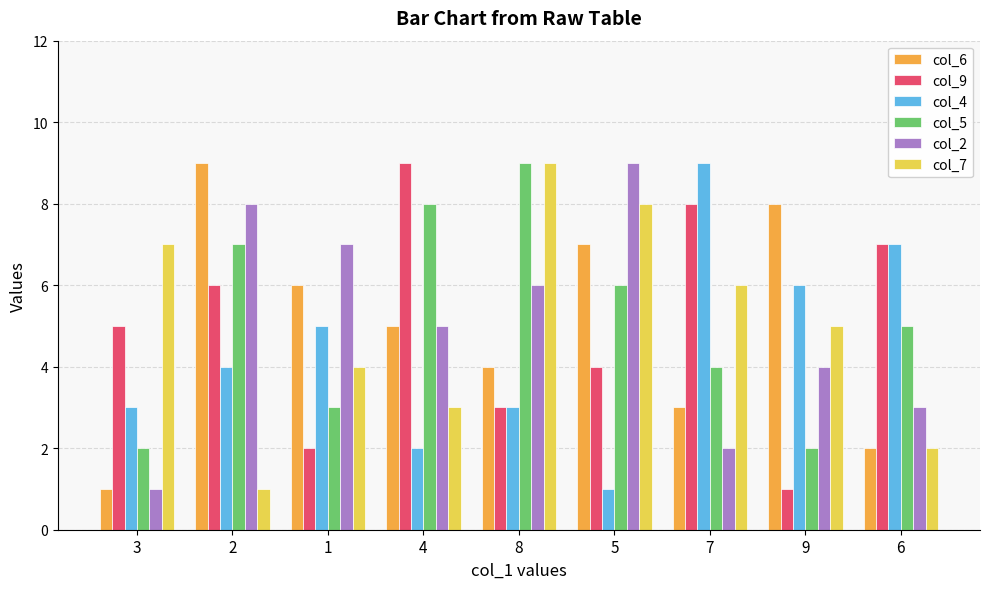

Rank the categories by col_9 value from lowest to highest.

9, 1, 8, 5, 3, 2, 6, 7, 4